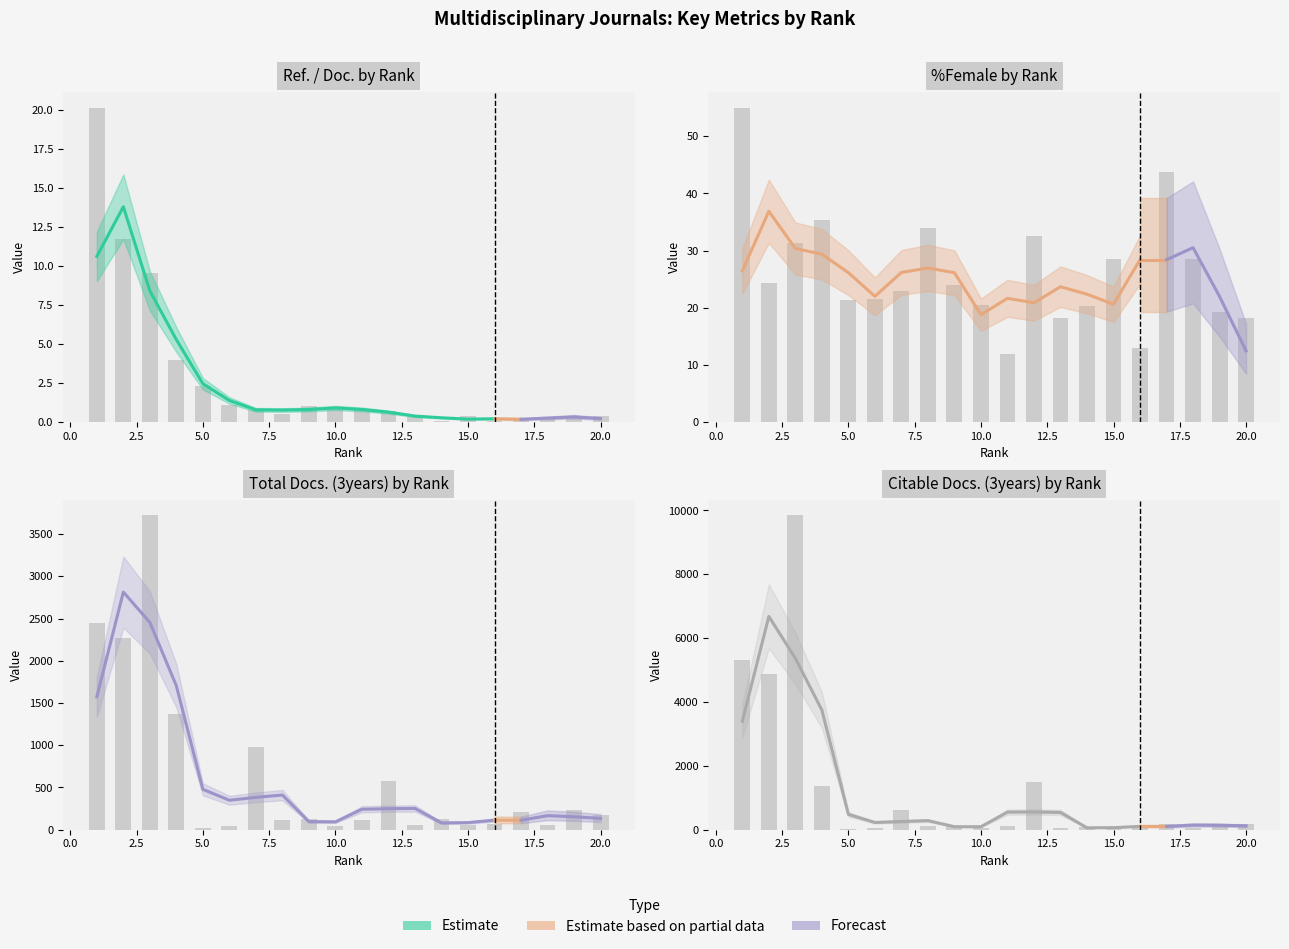

At which label does %Female first exceed 23?

1